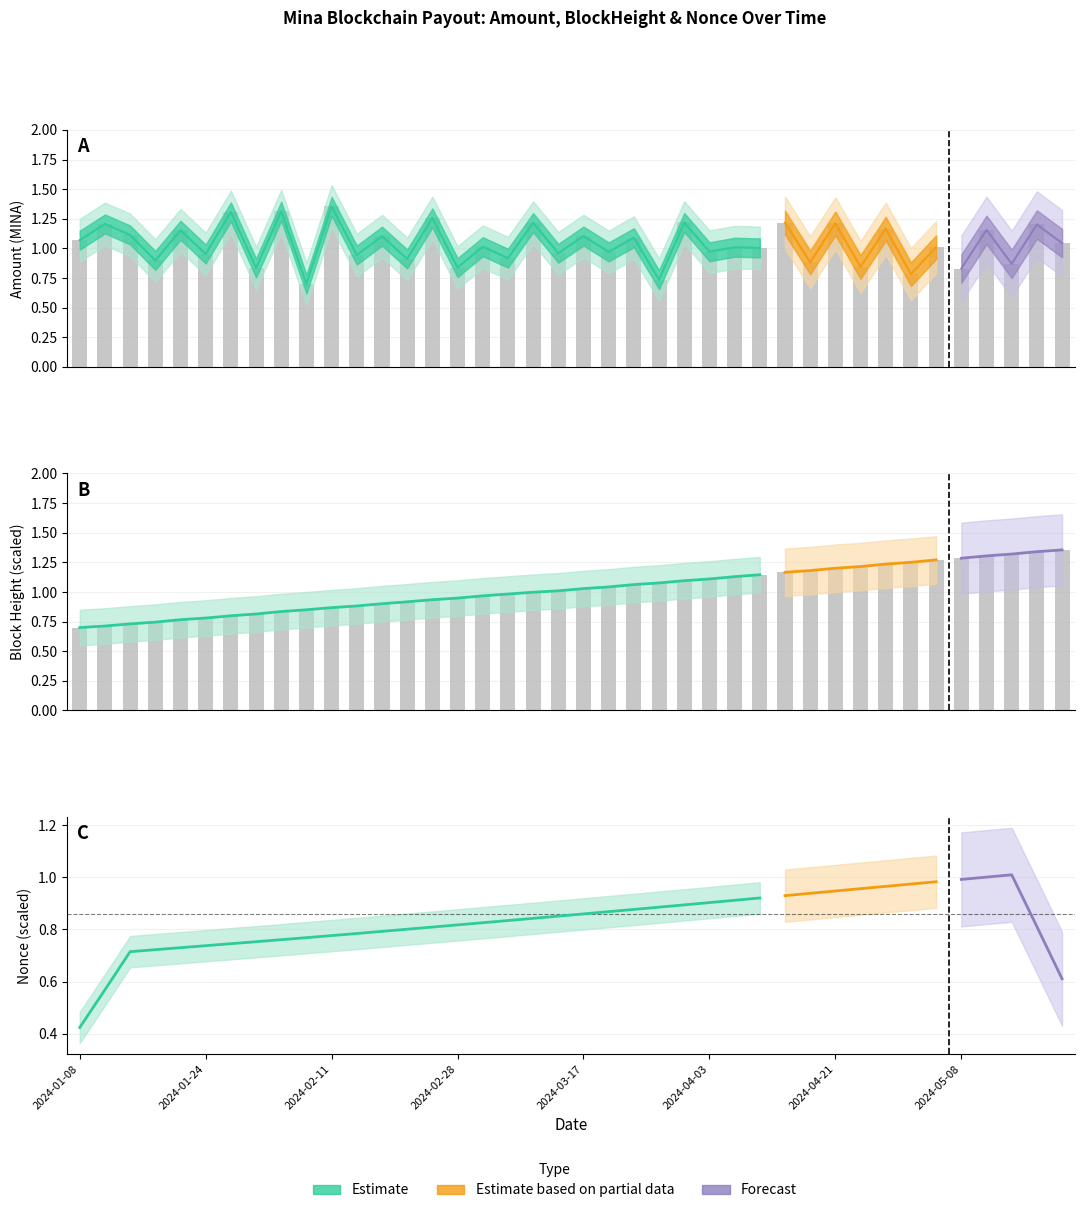

Read the value at 2024-05-15.

0.9